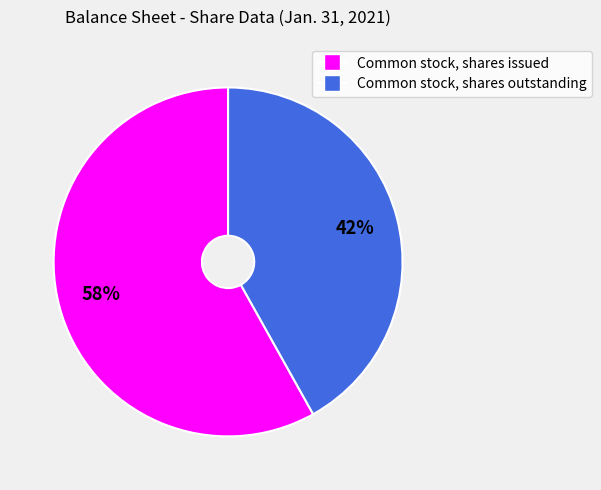

Which category has the smallest portion of the pie?

Common stock, shares outstanding